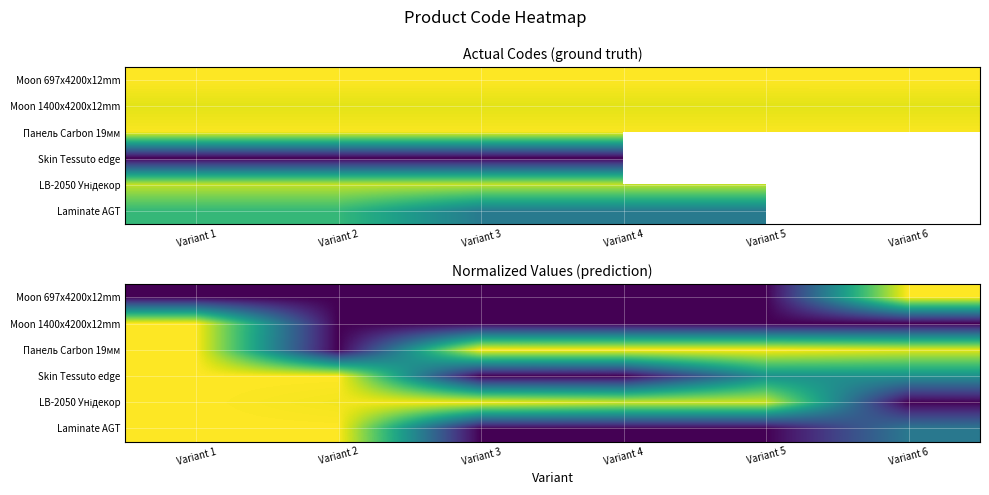

How many distinct data groups are displayed?

6